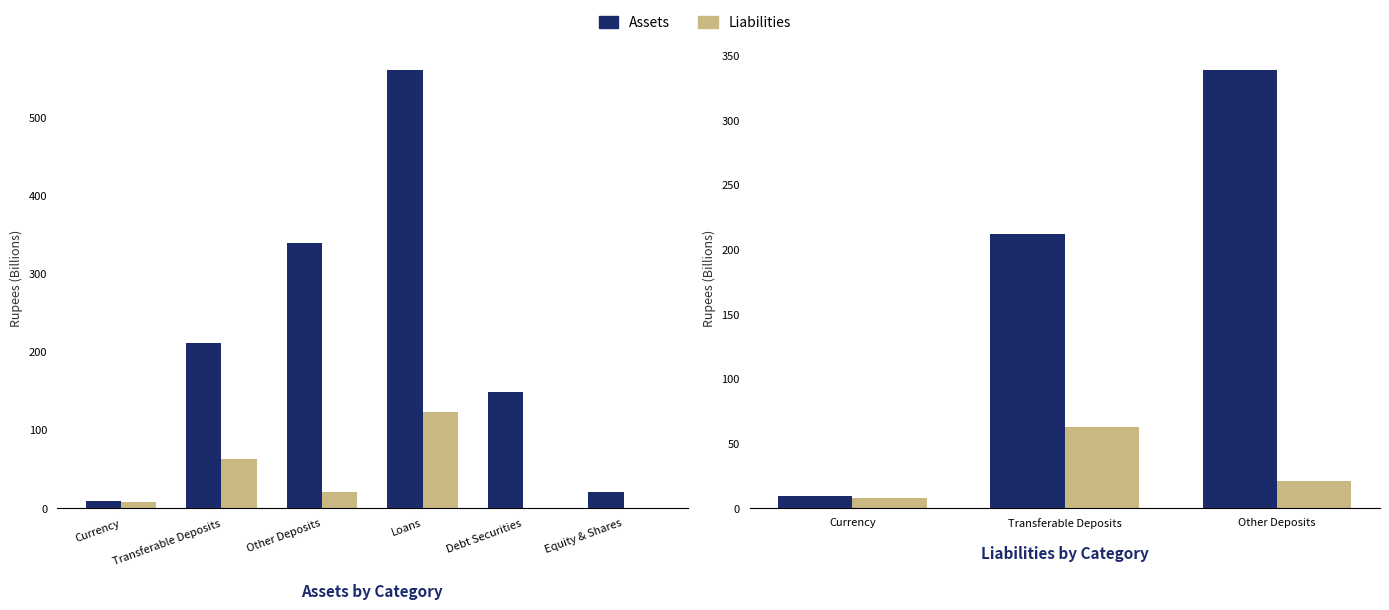

What is the total value across all series at Transferable Deposits?

275.2